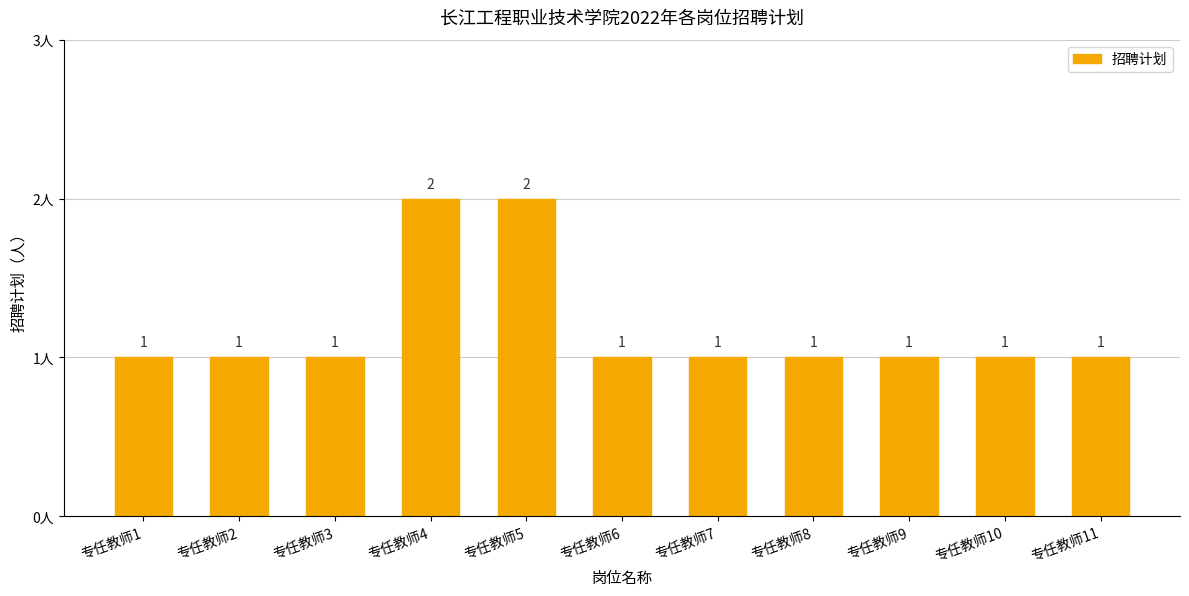

What is the smallest value displayed?

1